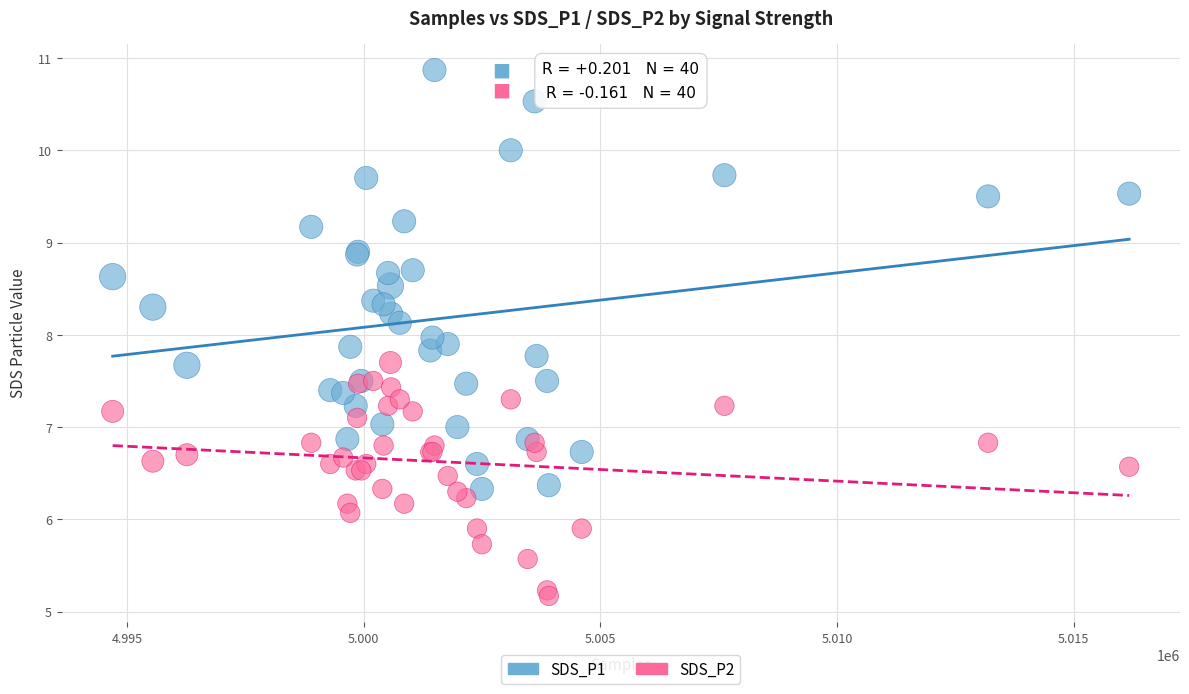

Which series has the largest Y range (max minus min)?

SDS_P1